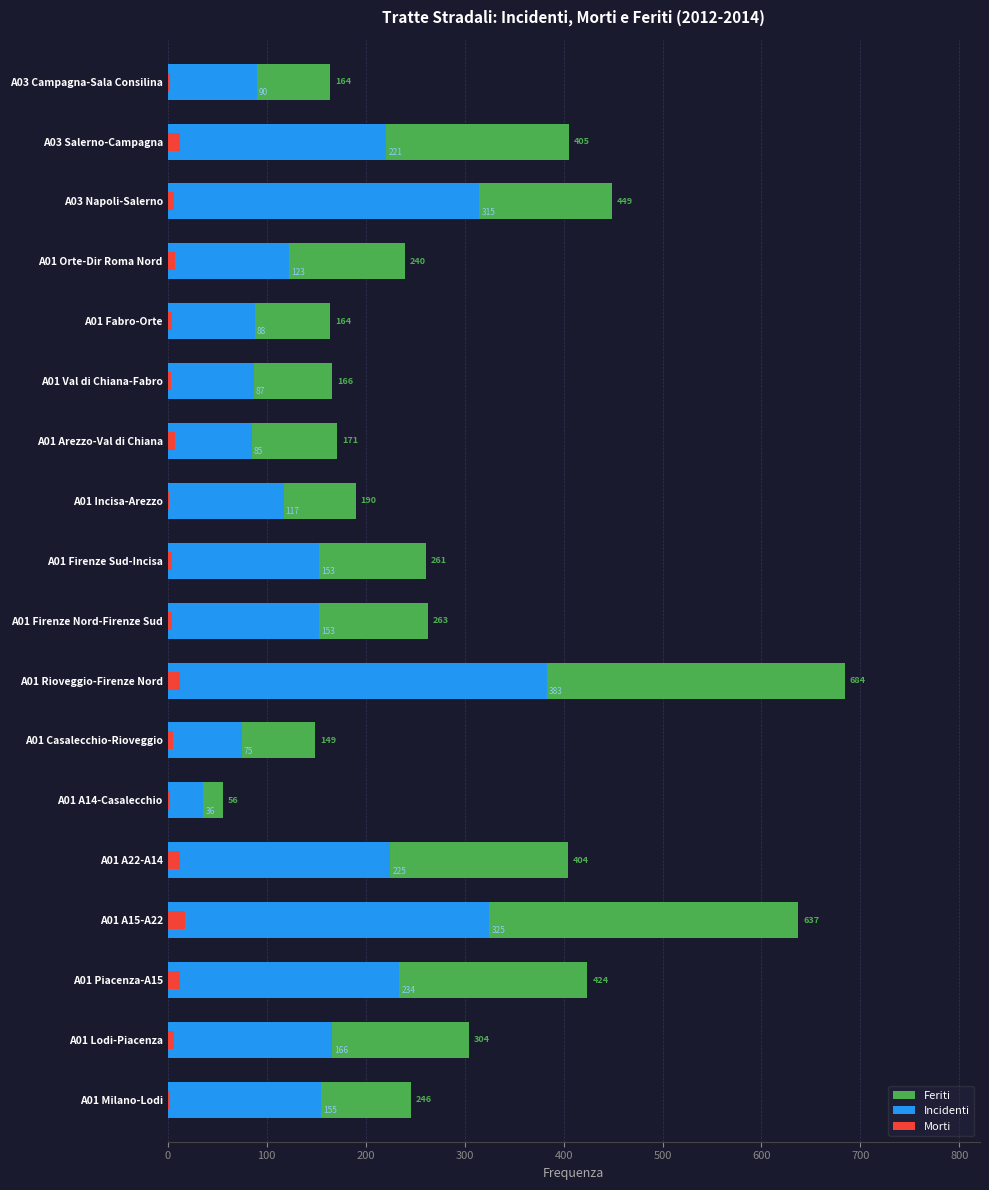

At how many categories does at least one series exceed 204?

11